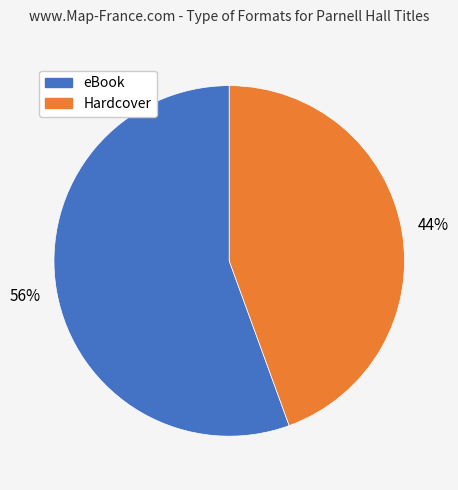

Count the number of slices in the pie.

2